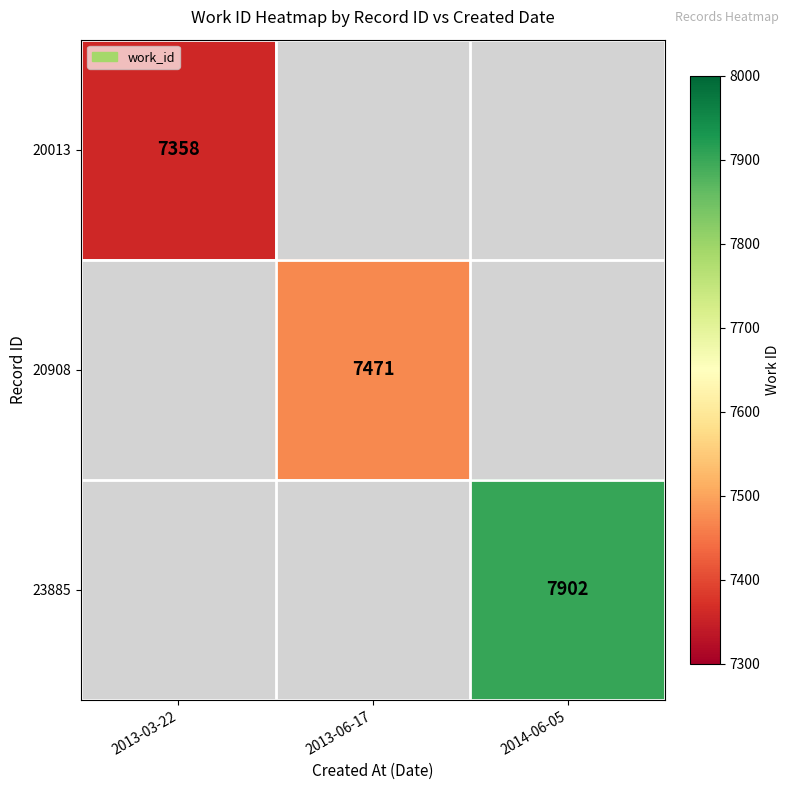

What is the maximum value shown in the chart?

7902.0